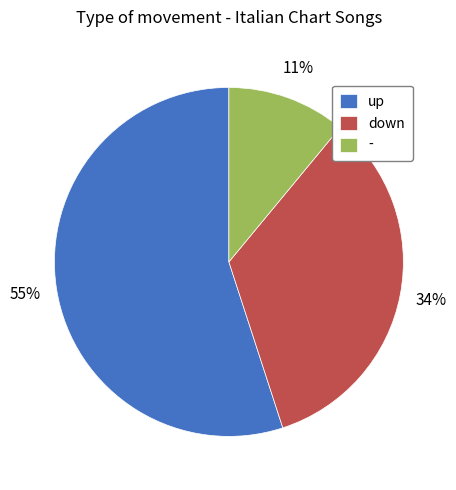

What is the smallest slice in the pie chart?

-